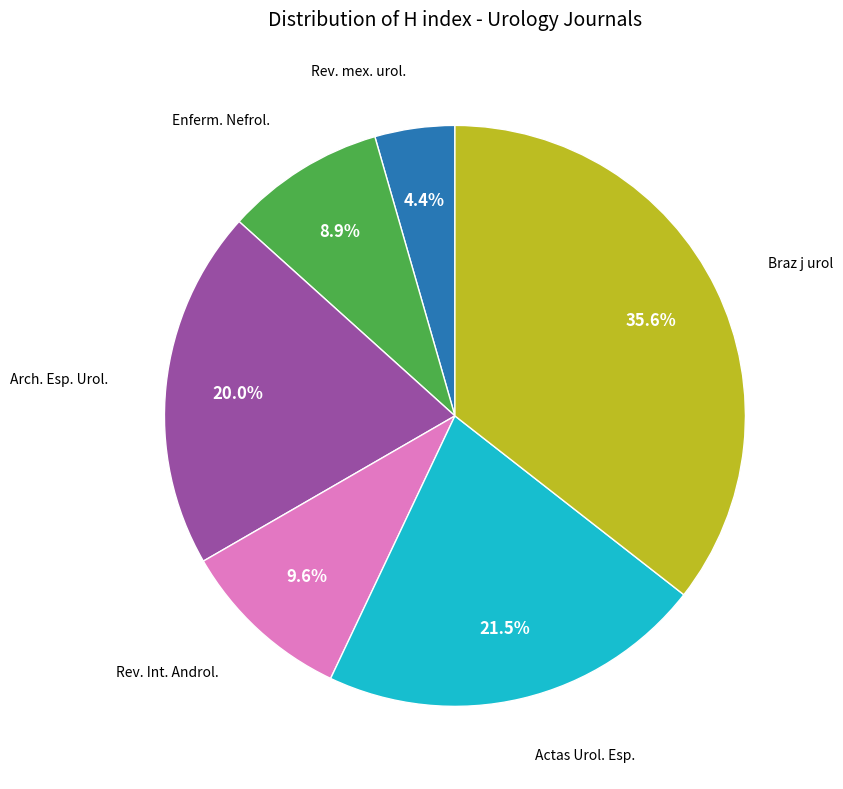

Is there any slice that represents more than half of the pie?

No